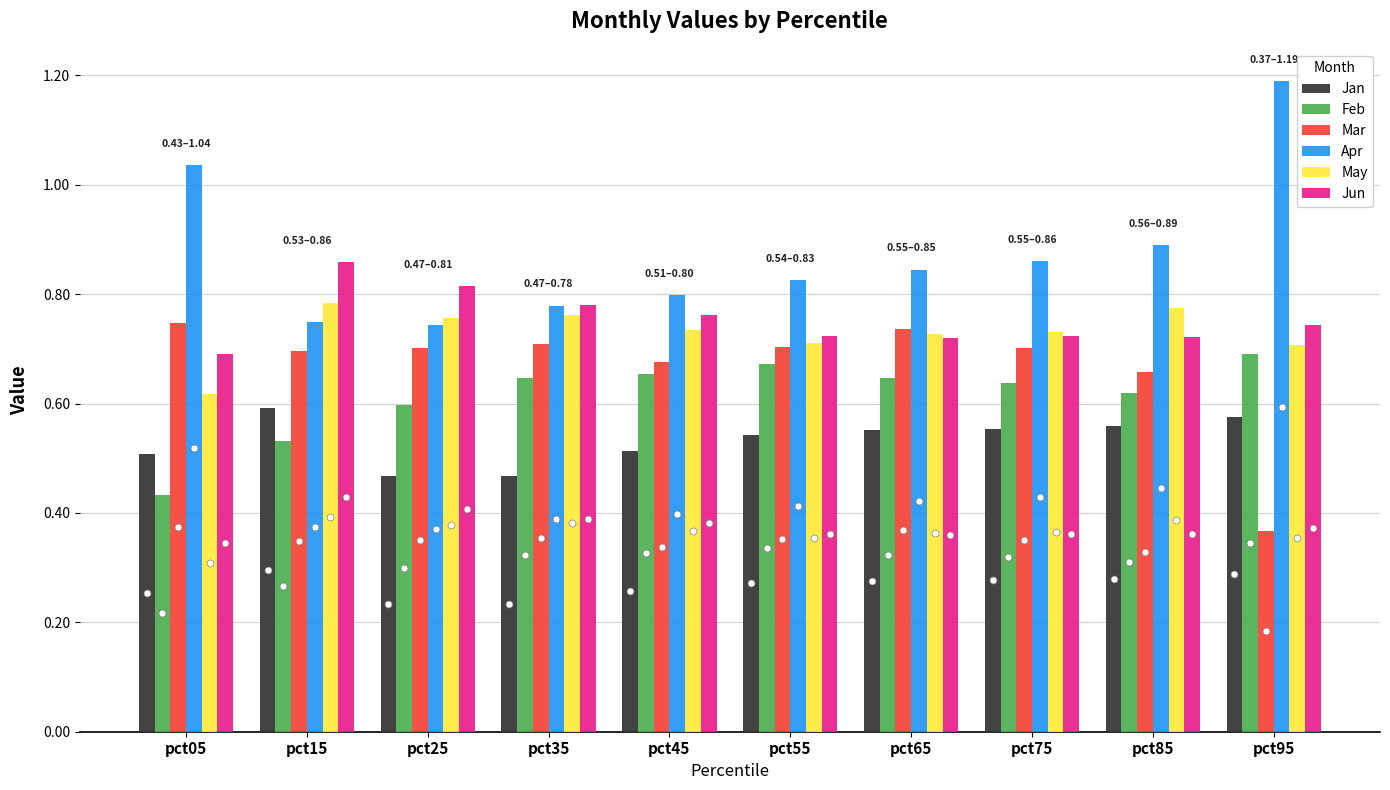

List the series in order of their peak value, highest first.

Apr, Jun, May, Mar, Feb, Jan